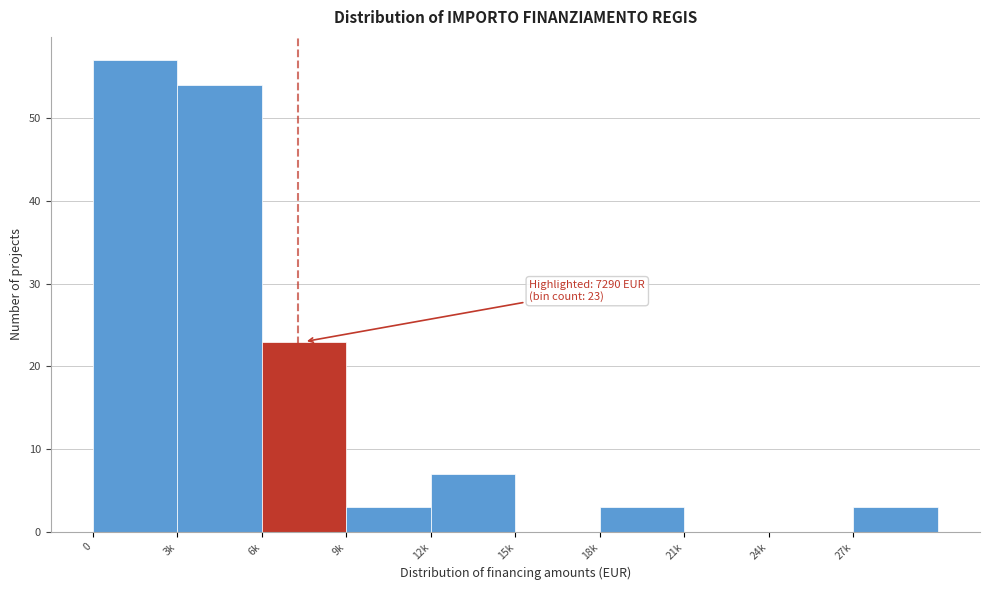

Reading right to left, what are all the values shown in this chart?

27k=3	24k=0	21k=0	18k=3	15k=0	12k=7	9k=3	6k=23	3k=54	0=57